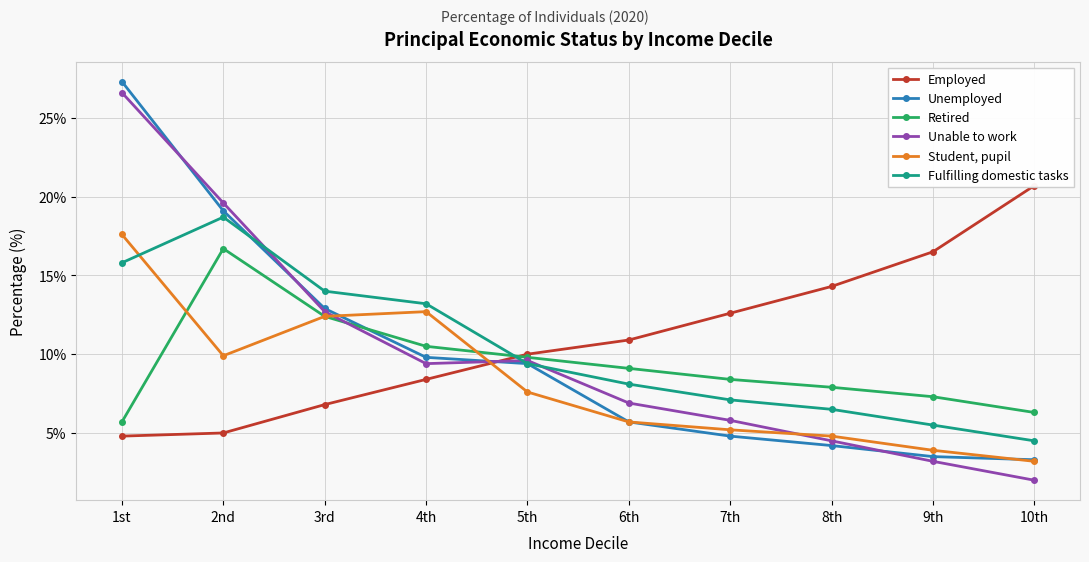

Rank the series by their maximum value, from highest to lowest.

Unemployed, Unable to work, Employed, Fulfilling domestic tasks, Student, pupil, Retired